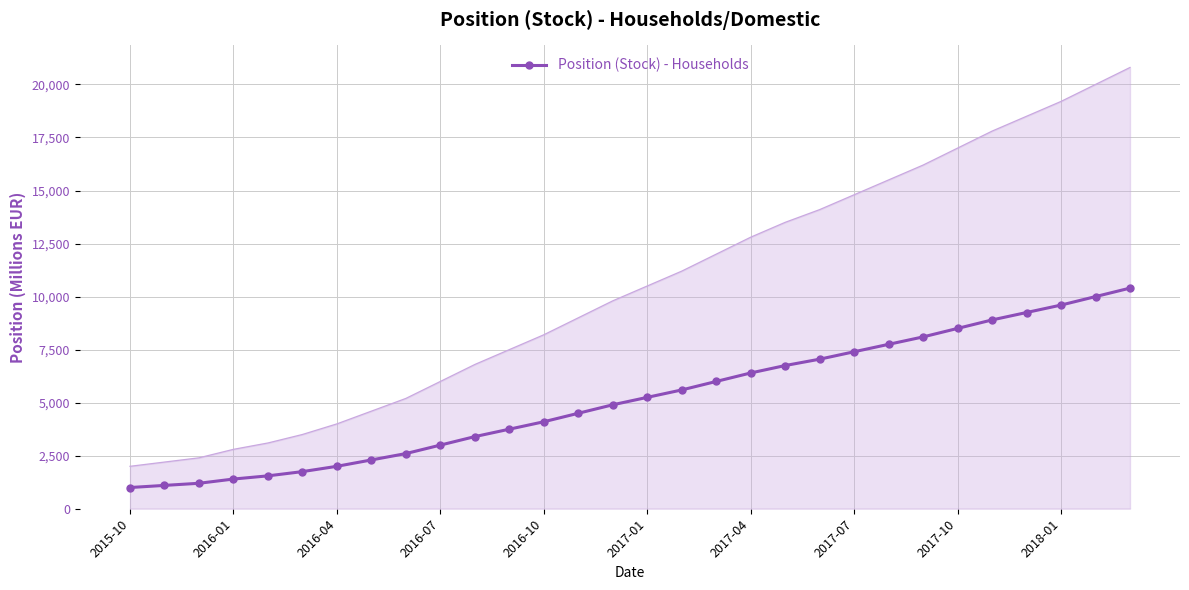

What is the difference between the second highest and second lowest values?

8900